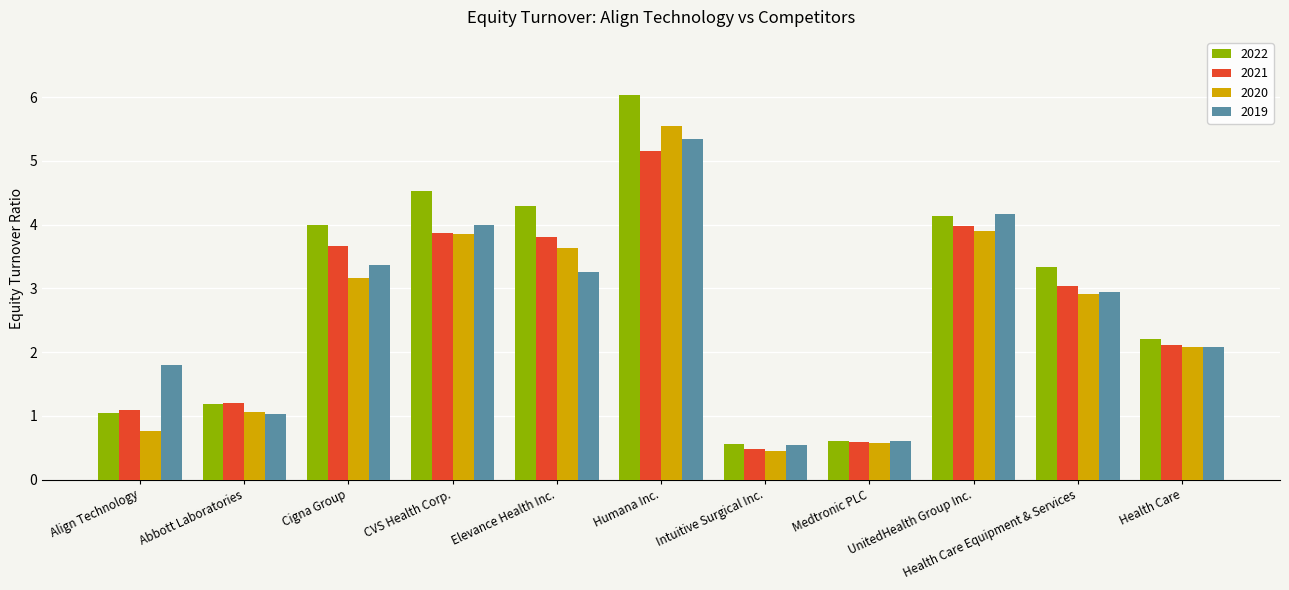

Which series has the widest spread of values?

2022